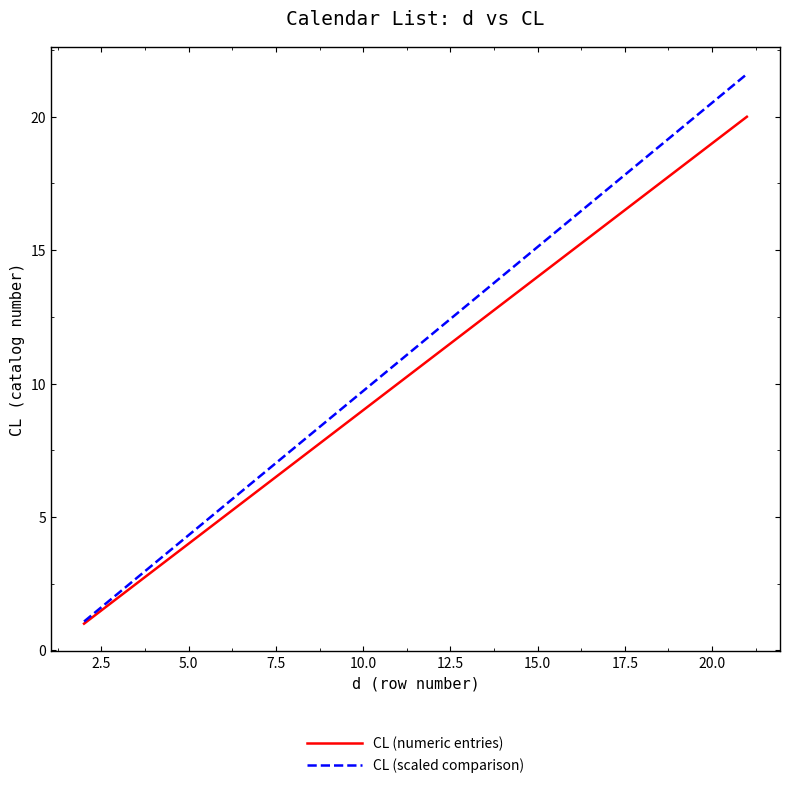

Which series has the largest range (max minus min)?

CL (scaled comparison)